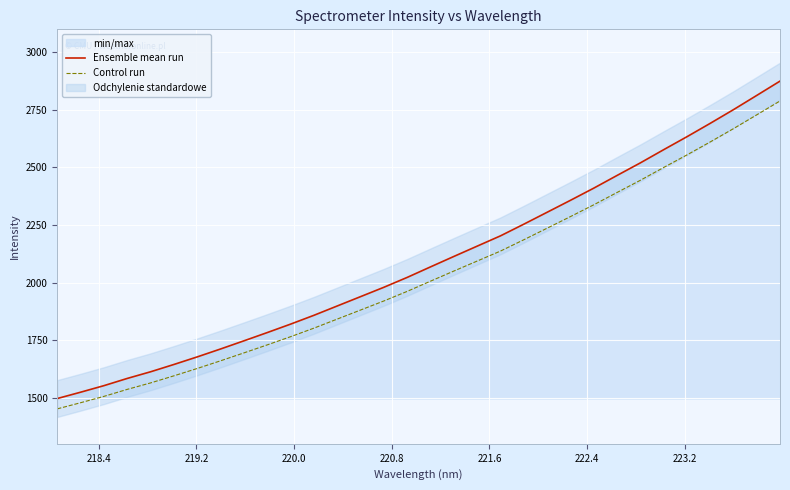

What is the lowest value of the Ensemble mean run series?

1496.6